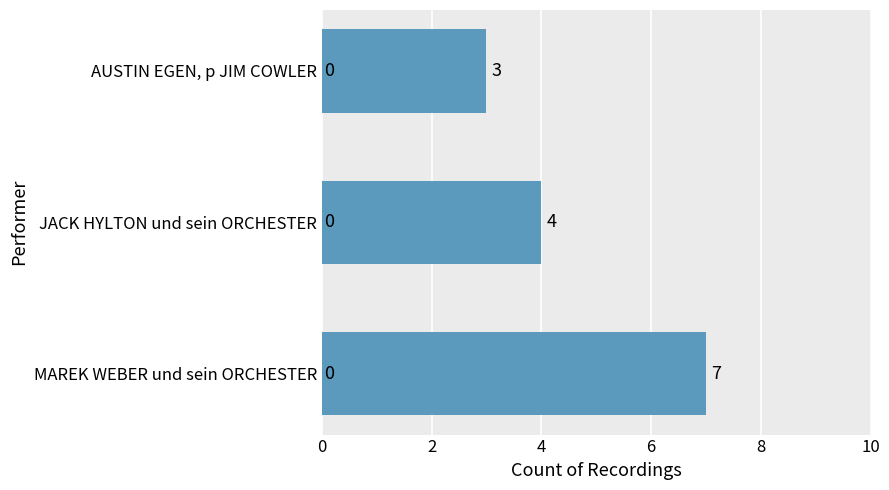

Rank the categories by value from highest to lowest.

MAREK WEBER und sein ORCHESTER, JACK HYLTON und sein ORCHESTER, AUSTIN EGEN, p JIM COWLER